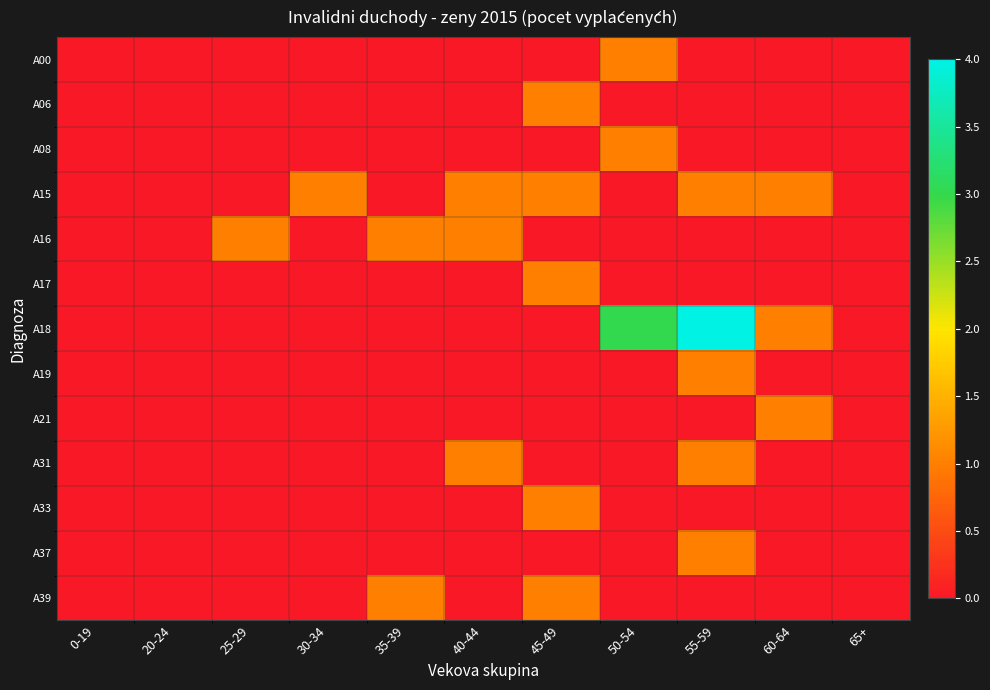

Which series has the largest total across all categories?

A18